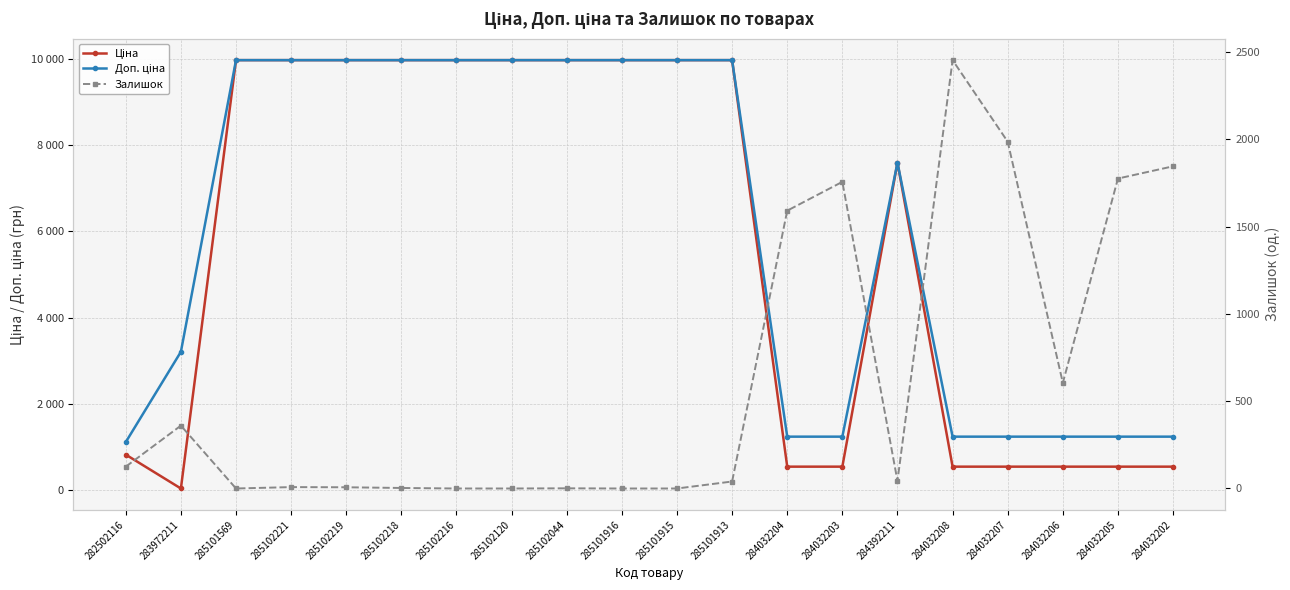

How many intersections are there between Залишок and Ціна?

5